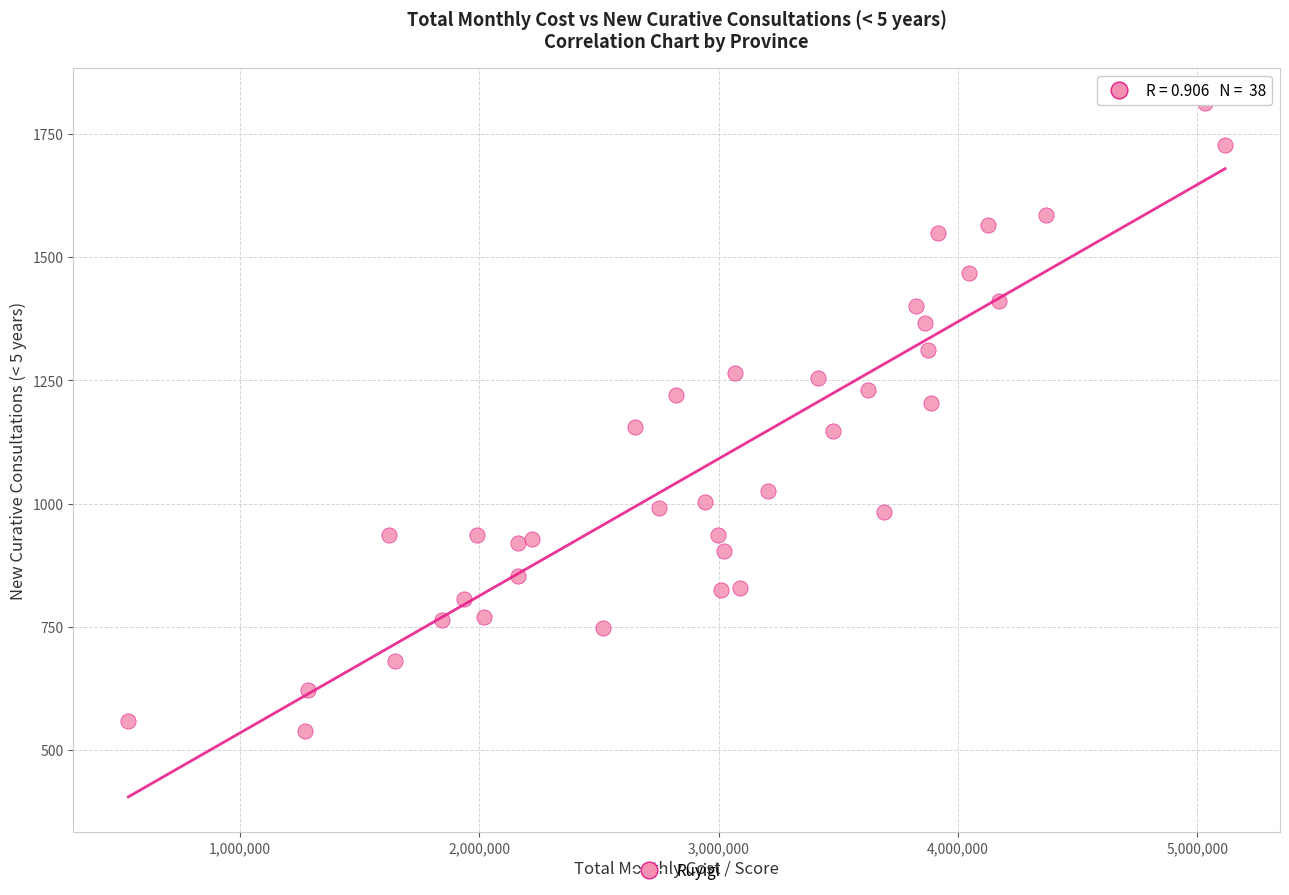

What is the range of Y values (max minus min)?

1274